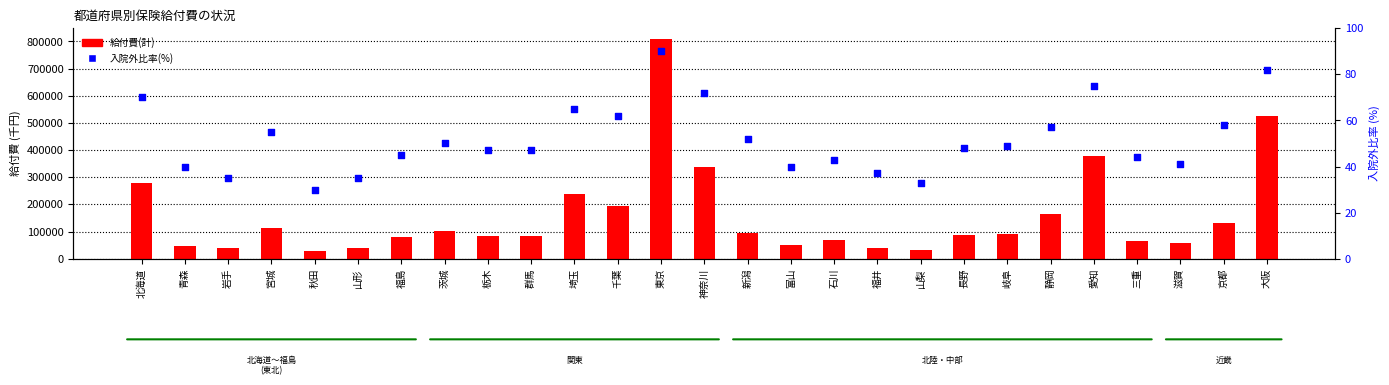

Which series reaches the minimum Y coordinate?

入院外比率(%)